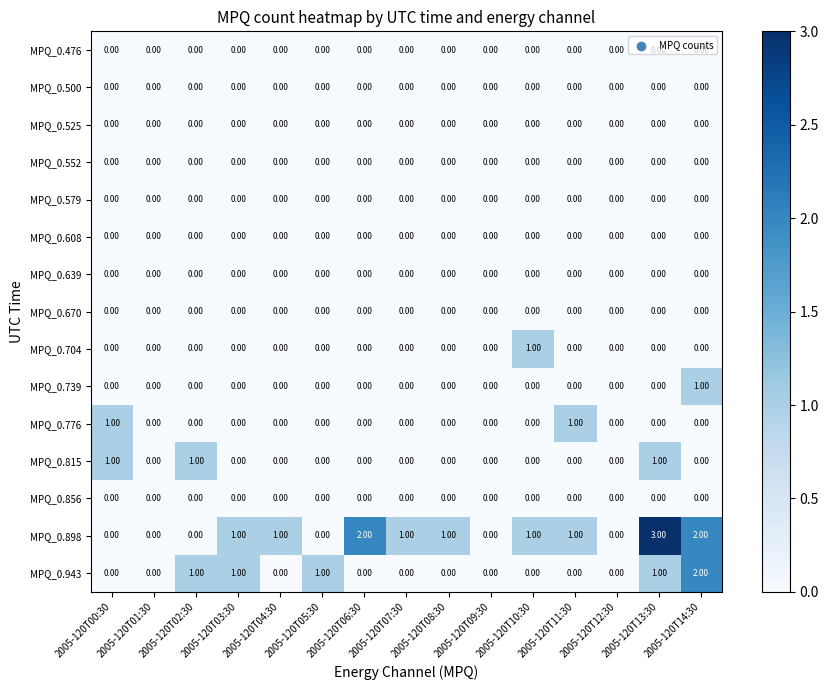

Which series has the largest total across all categories?

MPQ_0.898